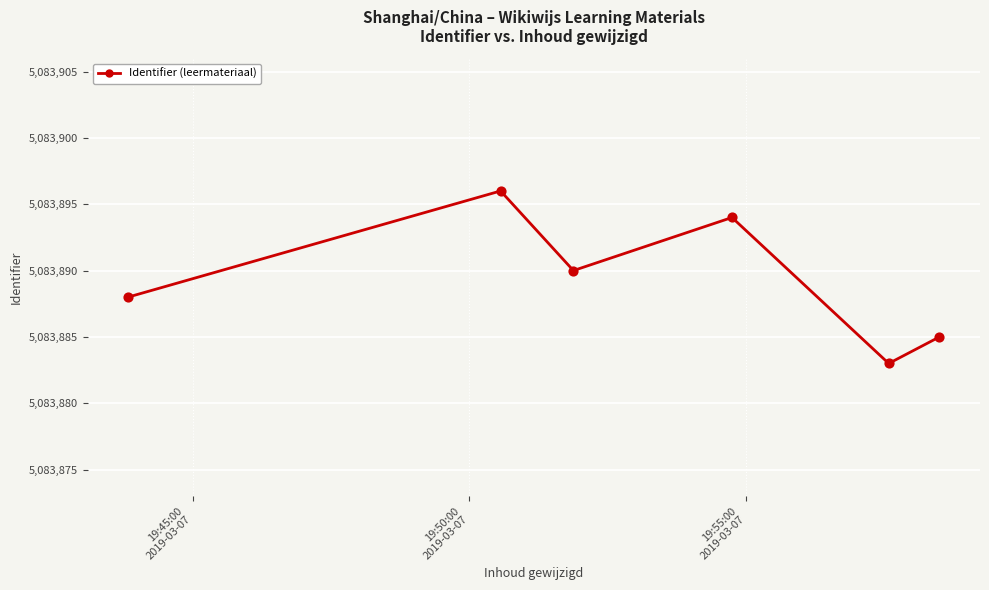

What is the value of the 4th point from the left?

5083894